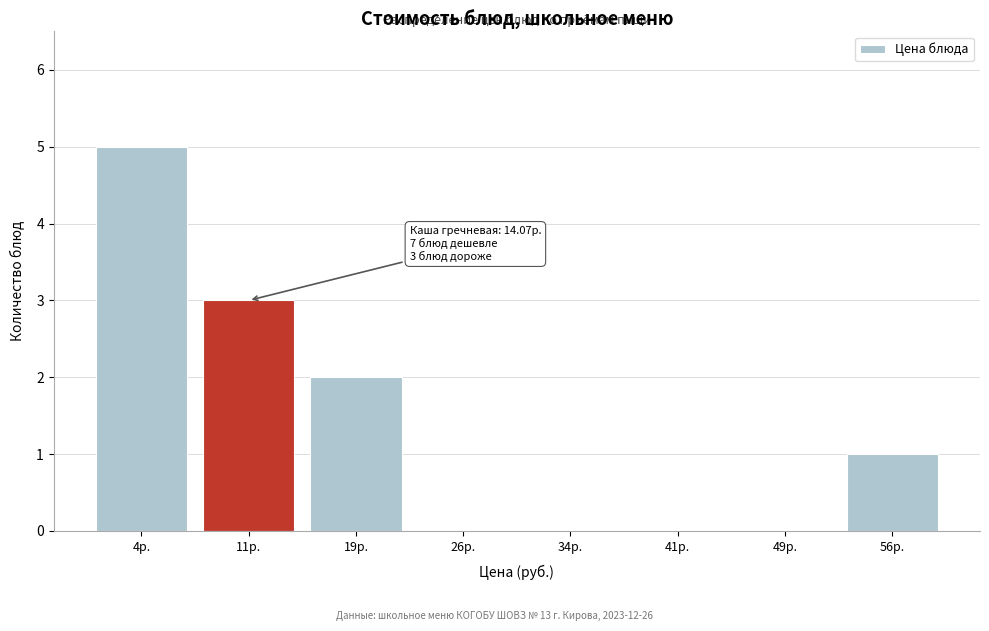

Reading left to right, transcribe all the data shown in this chart.

4р.=5	11р.=3	19р.=2	26р.=0	34р.=0	41р.=0	49р.=0	56р.=1